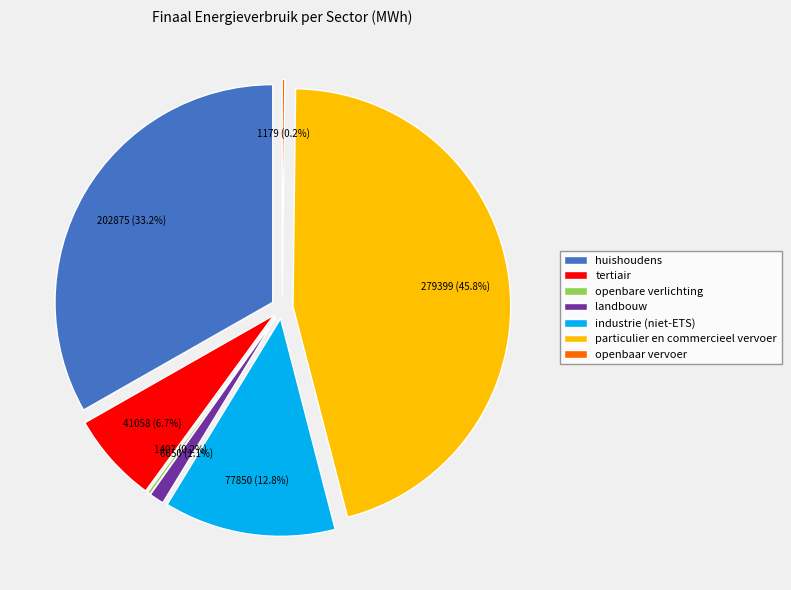

Count the number of slices in the pie.

7